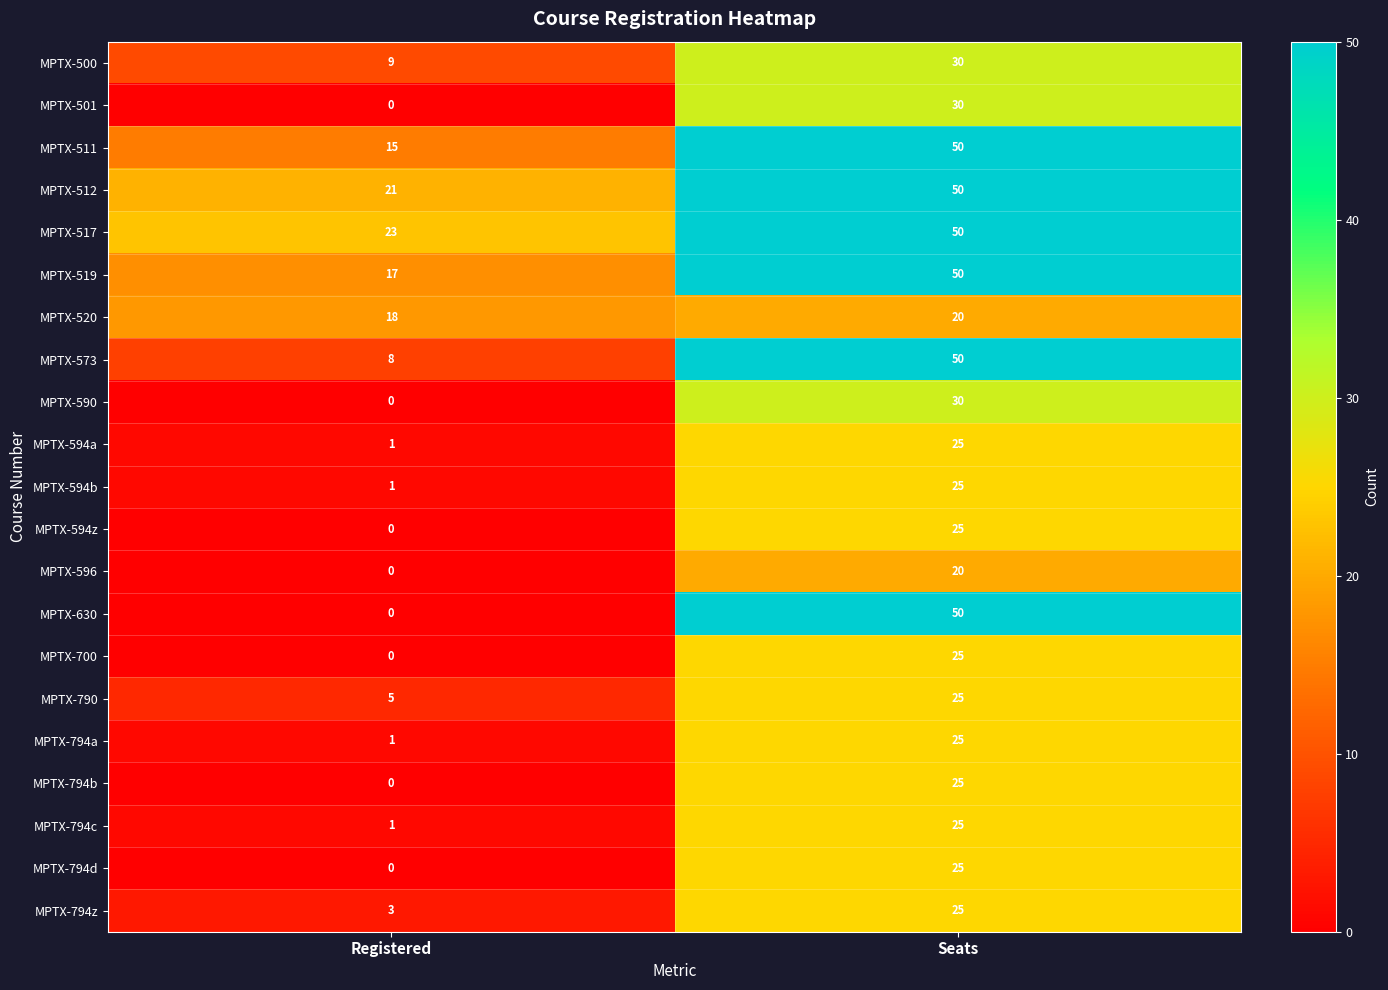

At which category is the sum across all series the highest?

Seats